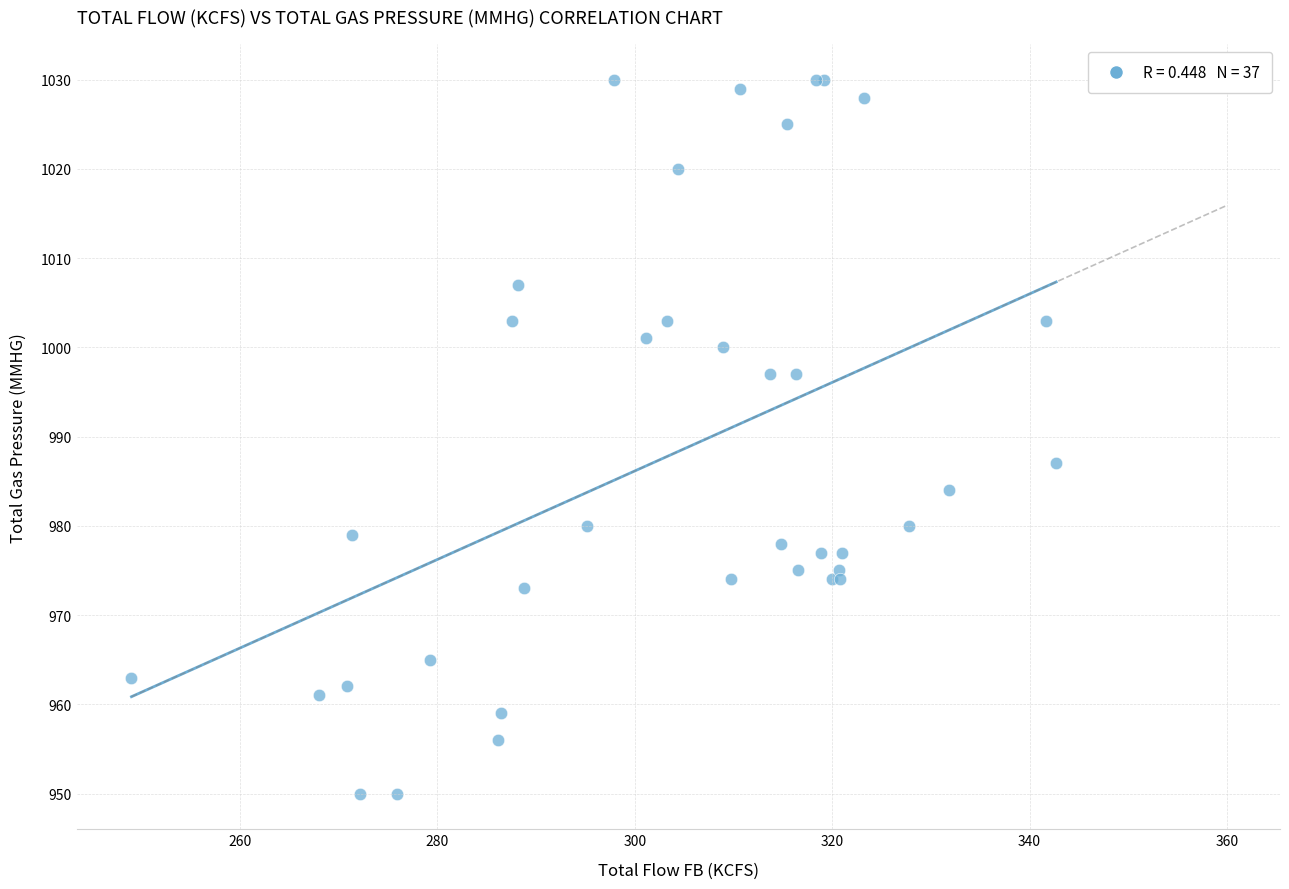

What Y value in the scatter plot is closest to 990?

987